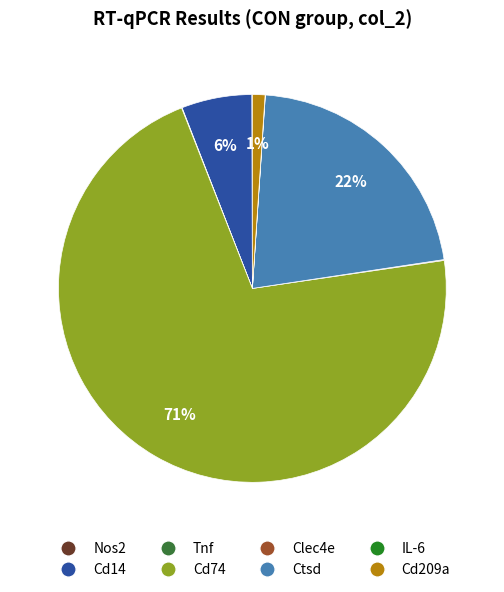

To the nearest percent, what is the combined percentage of Tnf and Cd14?

6%